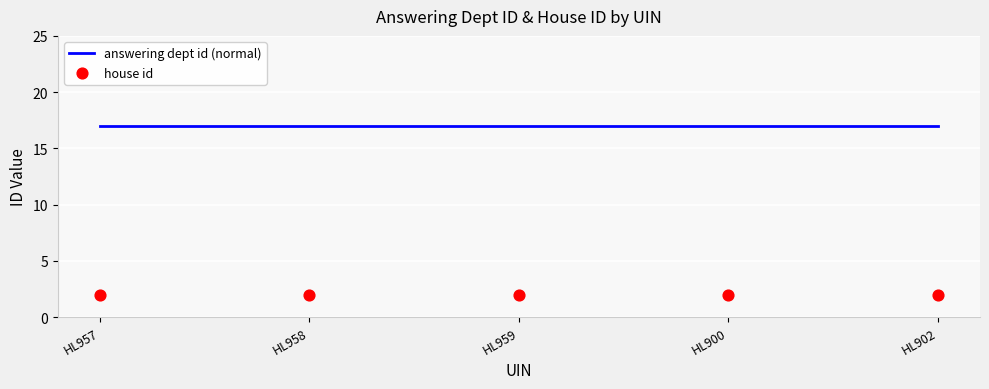

Which series has the largest total across all categories?

answering dept id (normal)